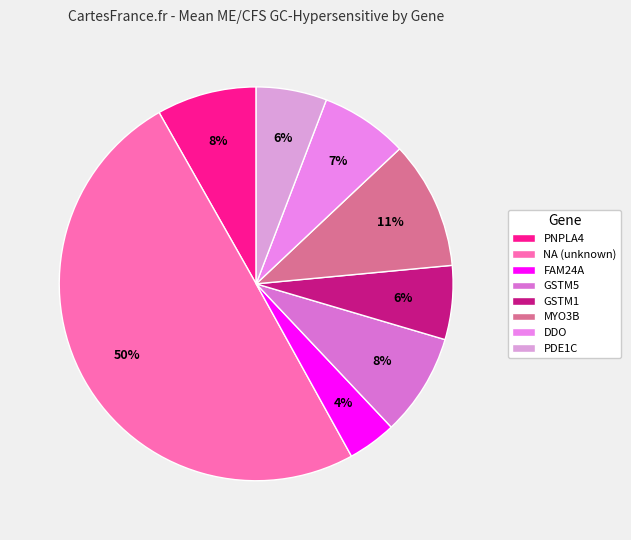

What percentage do DDO and PNPLA4 together represent?

15.4%